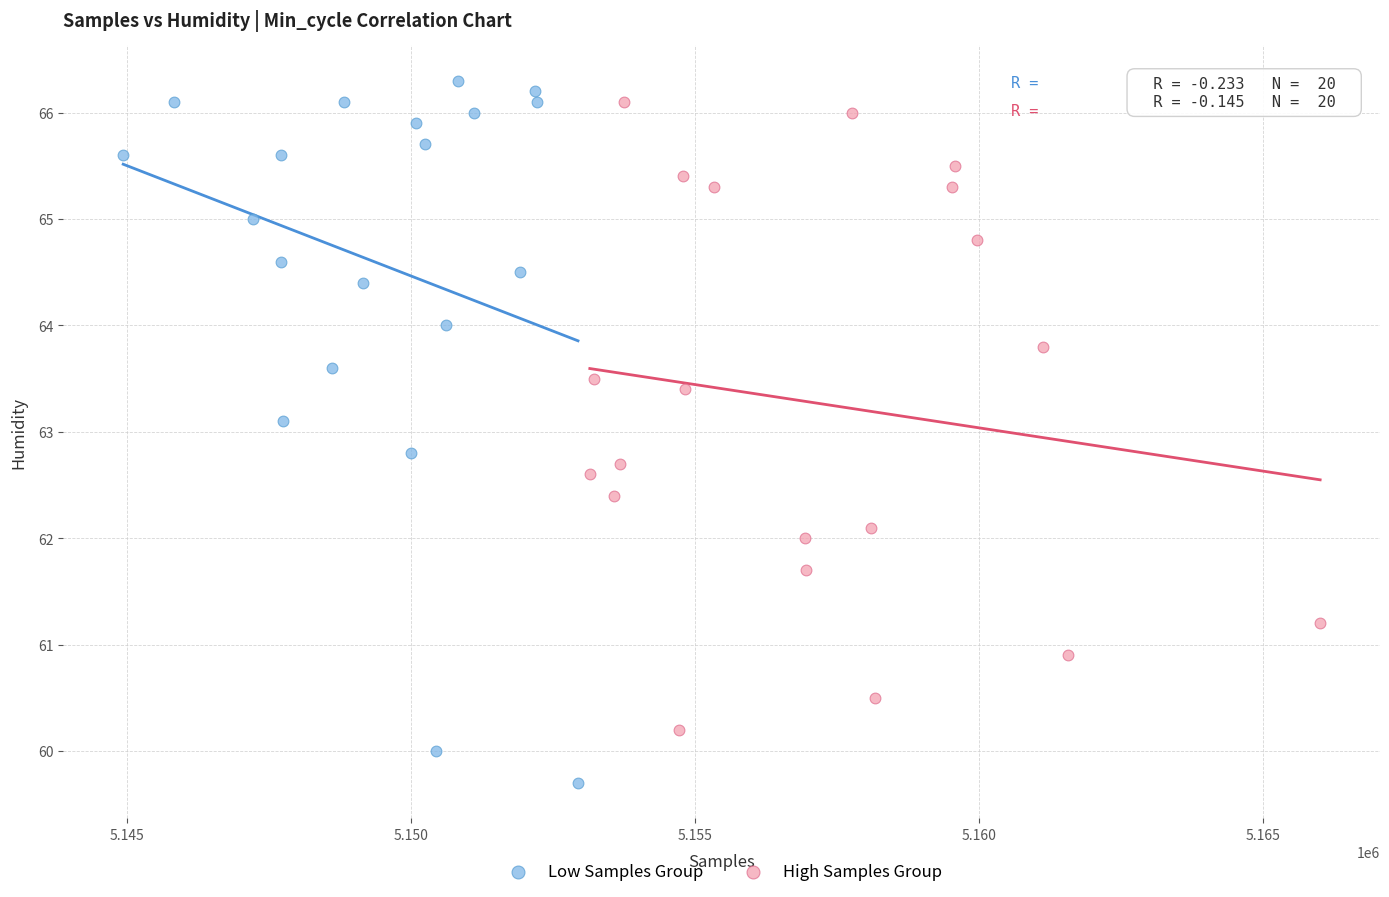

Which series has the largest Y range (max minus min)?

Low Samples Group